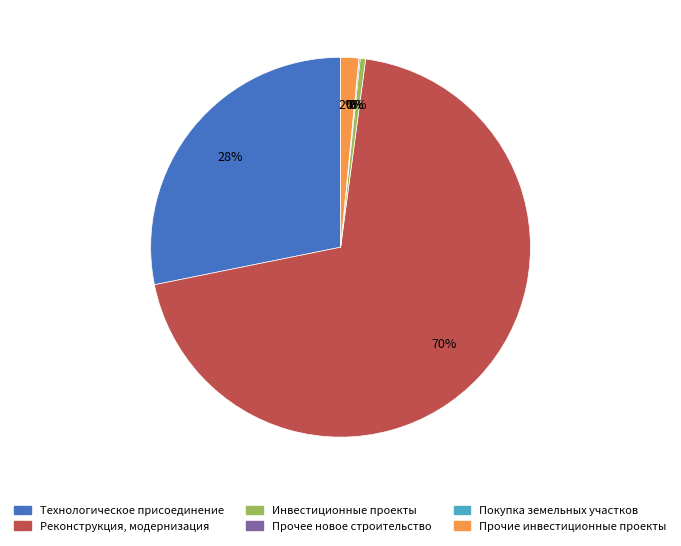

To the nearest percent, what is the average slice percentage?

17%